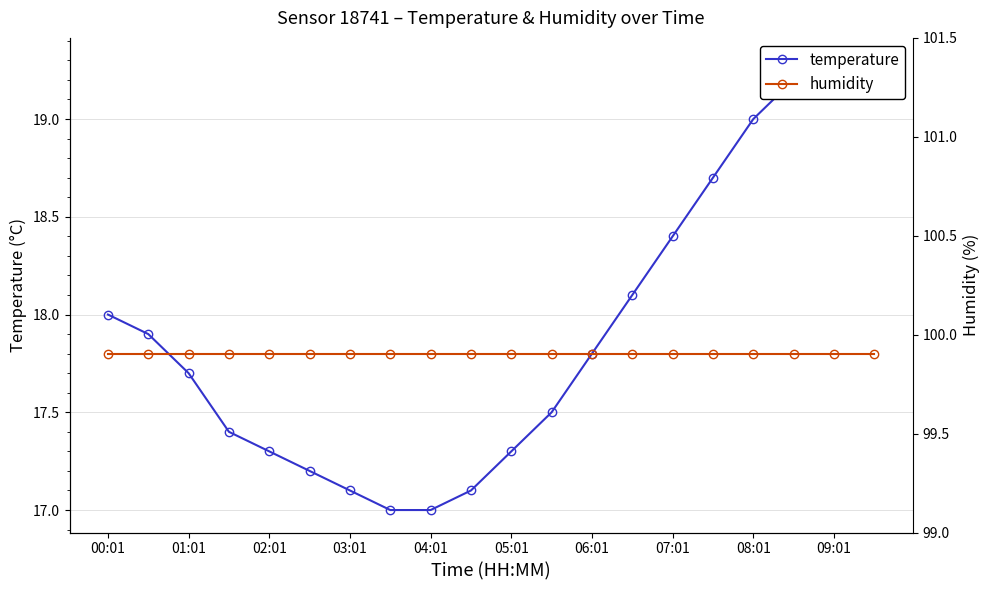

List the series in order of their overall mean, highest first.

humidity, temperature